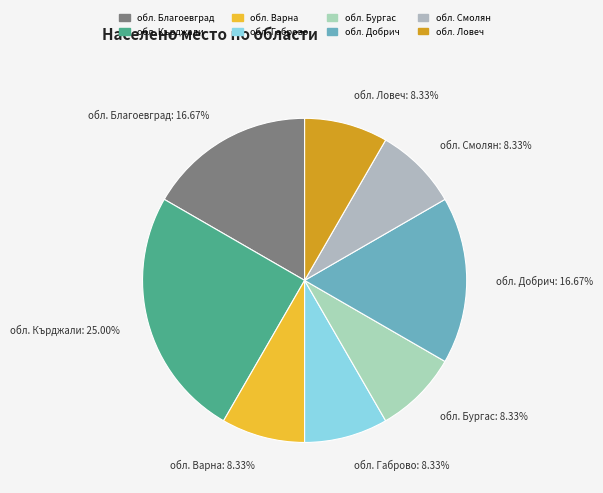

What is the ratio of the value at обл. Благоевград to the value at обл. Бургас?

2.0